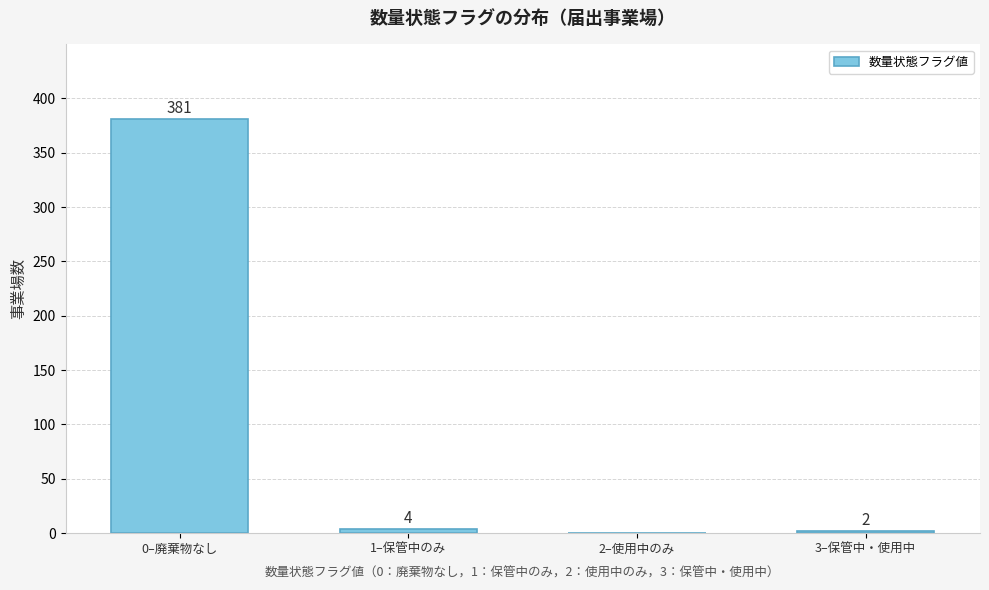

Reading right to left, extract all data points from this chart.

3–保管中・使用中=2	2–使用中のみ=0	1–保管中のみ=4	0–廃棄物なし=381